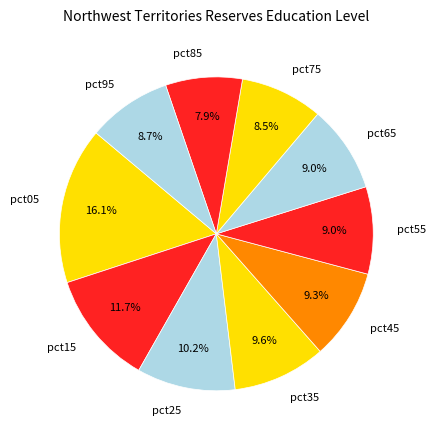

To the nearest percent, what percentage of the pie is pct15?

12%